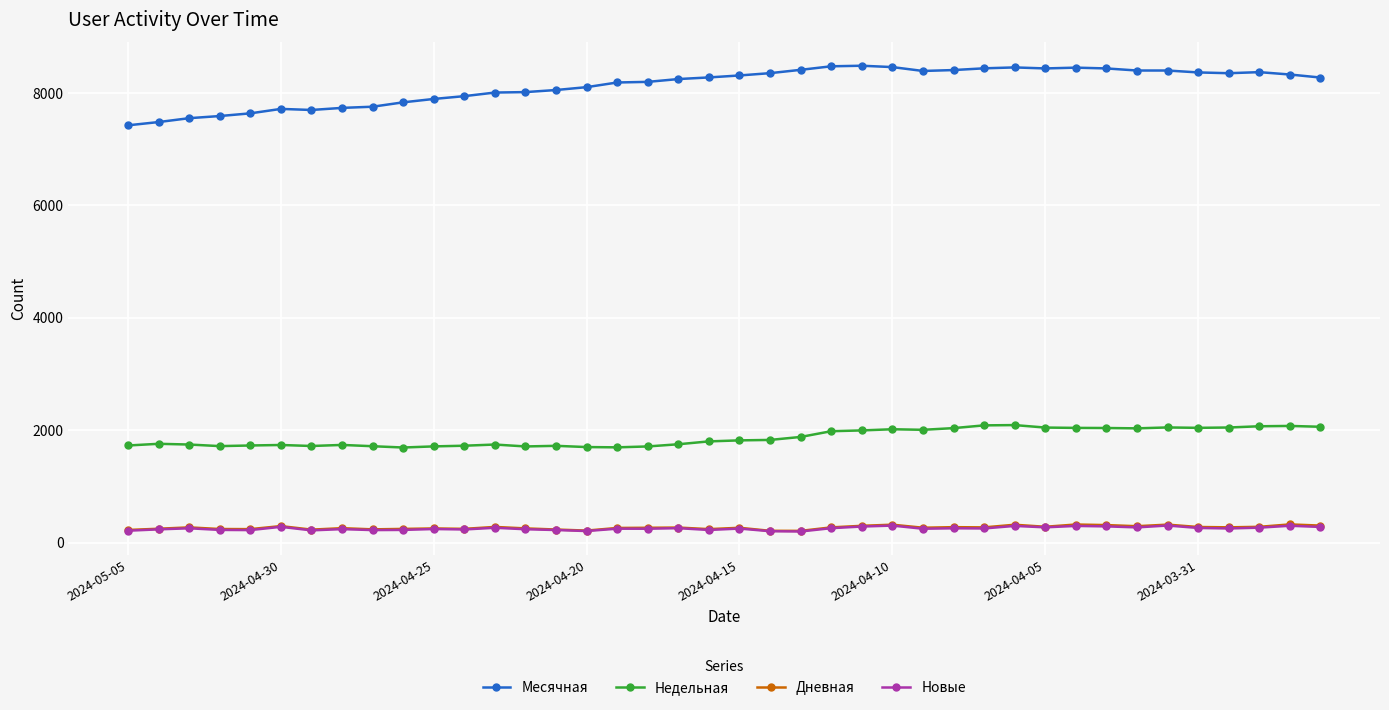

What are all the series names shown in the legend?

Месячная, Недельная, Дневная, Новые